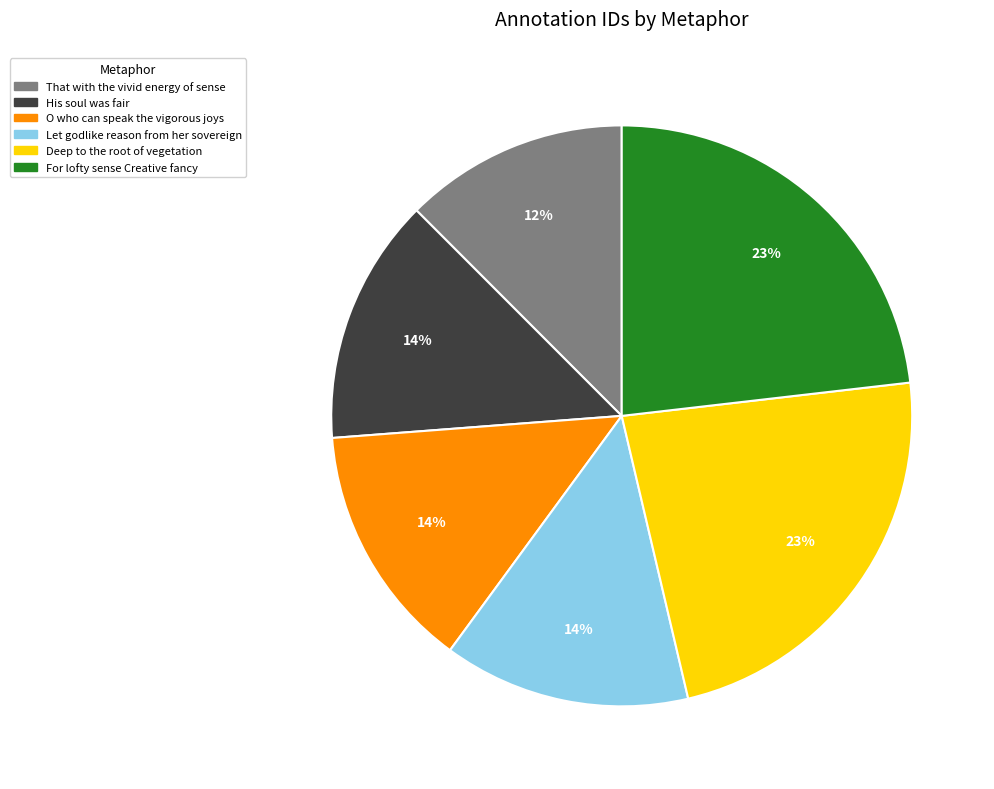

True or false: Let godlike reason from her sovereign accounts for 14% of the total.

True